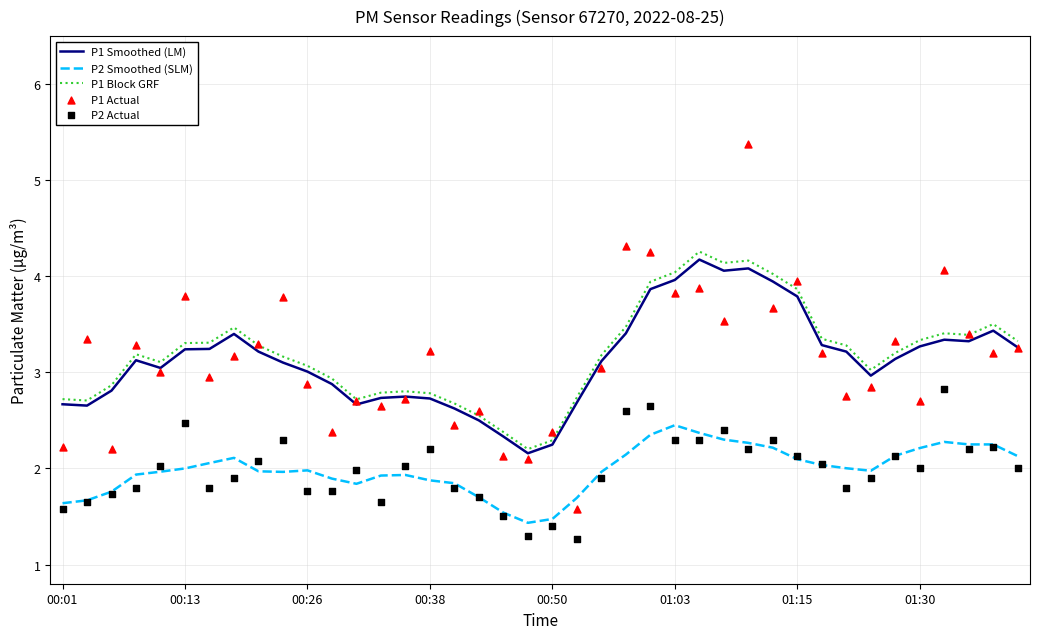

What are all the series names shown in the legend?

P1 Smoothed (LM), P2 Smoothed (SLM), P1 Block GRF, P1 Actual, P2 Actual